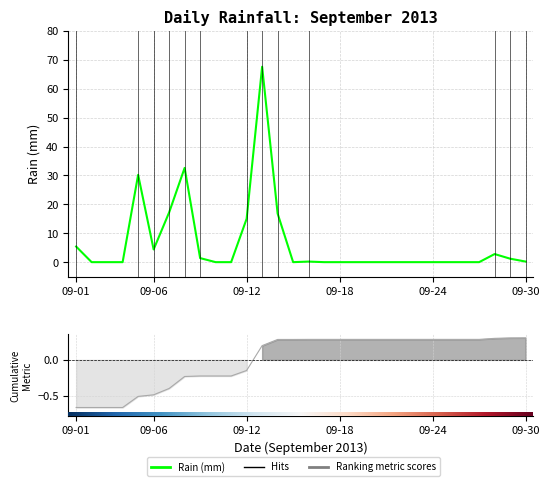

List the labels in order of value, smallest first.

2013-09-02, 2013-09-03, 2013-09-04, 2013-09-10, 2013-09-11, 2013-09-15, 2013-09-17, 2013-09-18, 2013-09-19, 2013-09-20, 2013-09-21, 2013-09-22, 2013-09-23, 2013-09-24, 2013-09-25, 2013-09-26, 2013-09-27, 2013-09-16, 2013-09-30, 2013-09-29, 2013-09-09, 2013-09-28, 2013-09-06, 2013-09-01, 2013-09-12, 2013-09-14, 2013-09-07, 2013-09-05, 2013-09-08, 2013-09-13